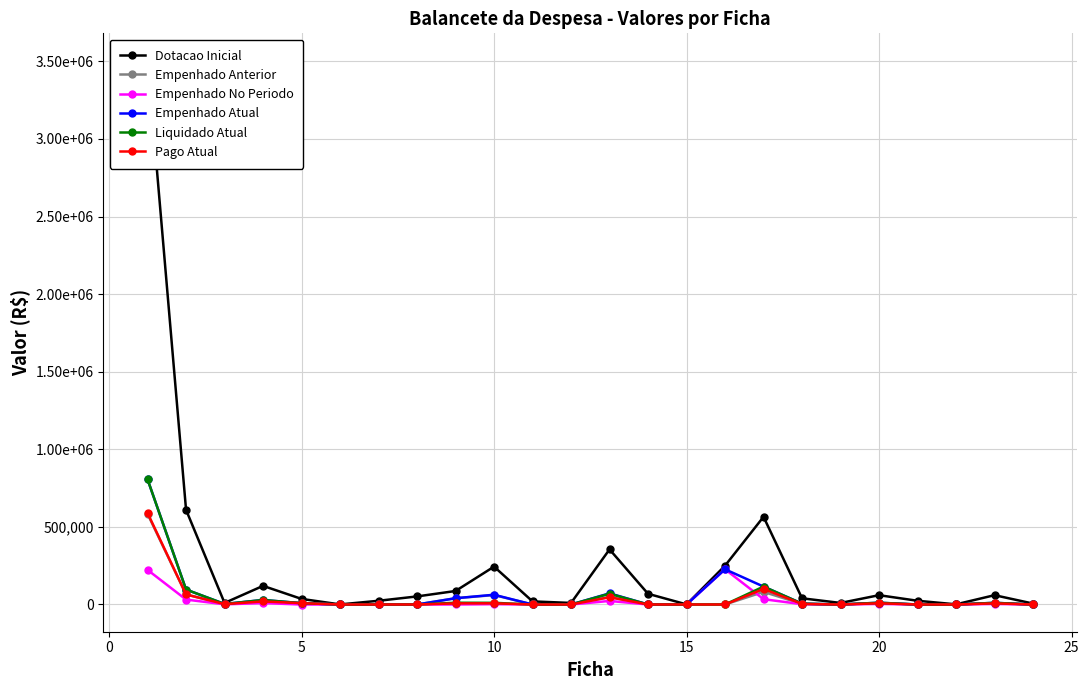

True or false: Dotacao Inicial has more than 2 interior local peaks.

True